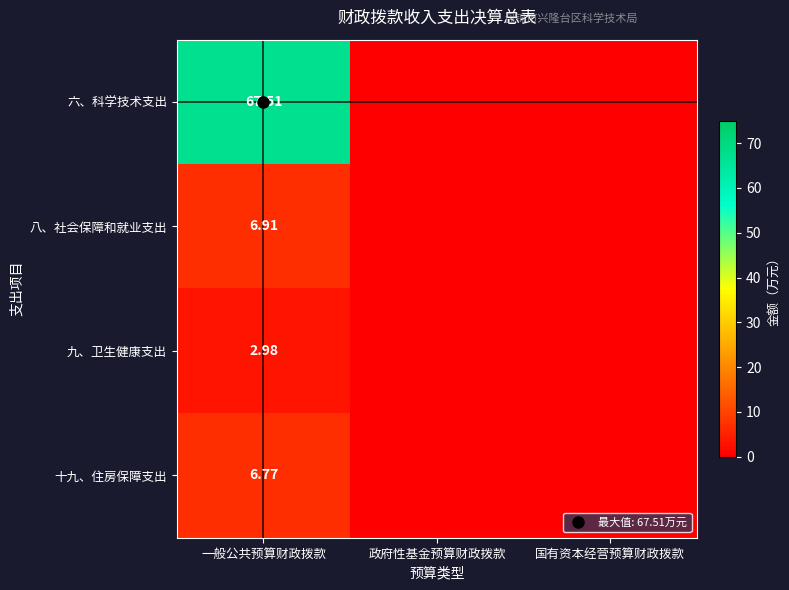

Is it true that 八、社会保障和就业支出 equals 0.0 at 政府性基金预算财政拨款?

True